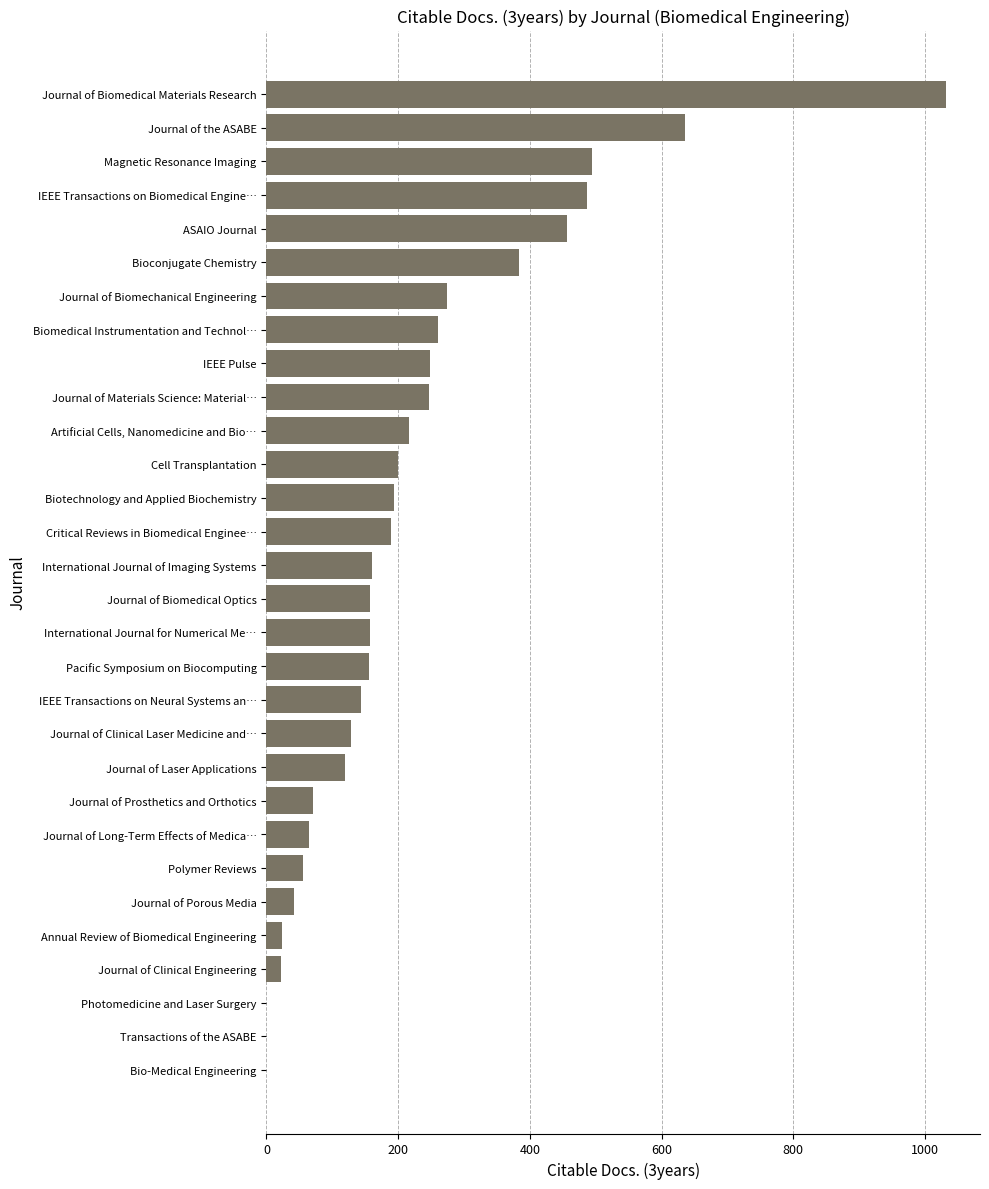

True or false: the data shows 247 at Journal of Materials Science: Material….

True